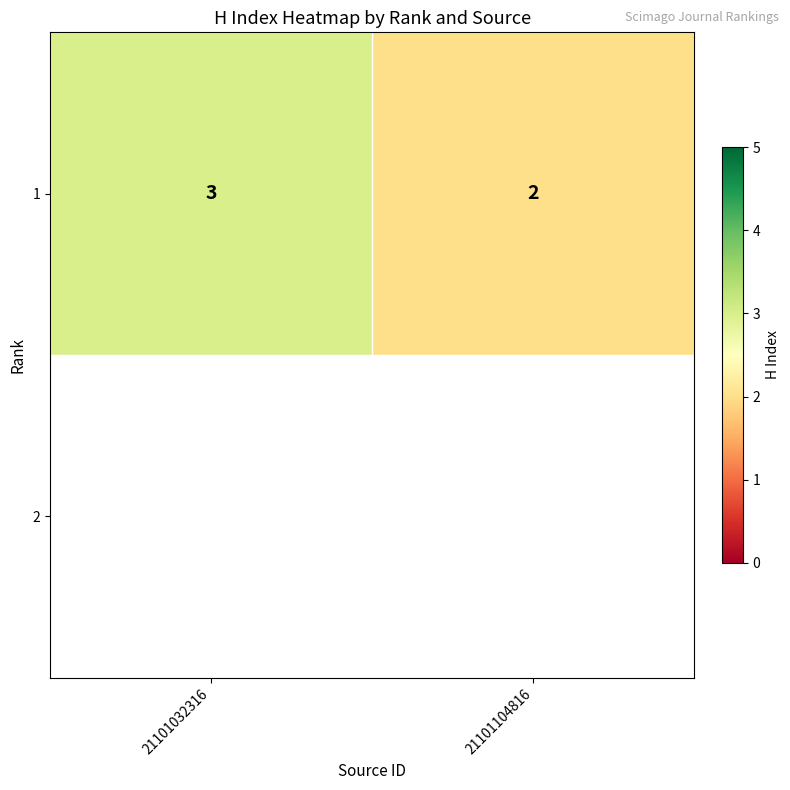

Reading left to right, extract all data points from this chart.

21101032316=3	21101104816=2